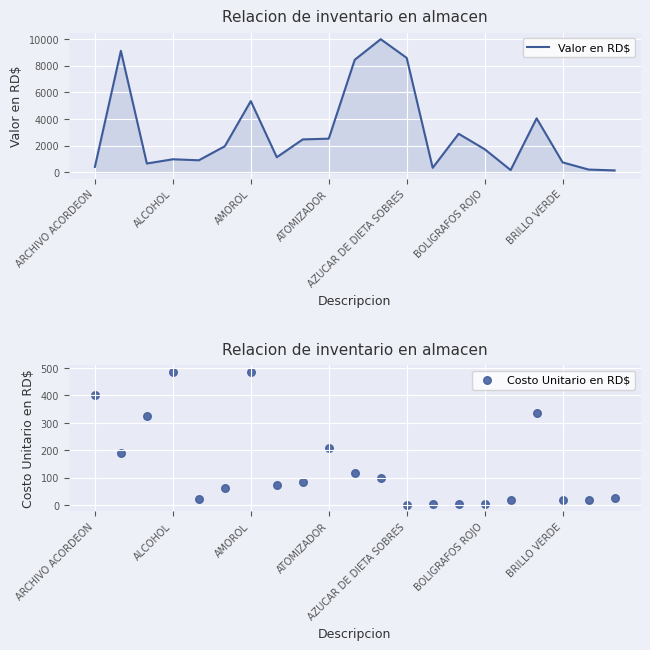

At how many categories does at least one series exceed 1916?

10